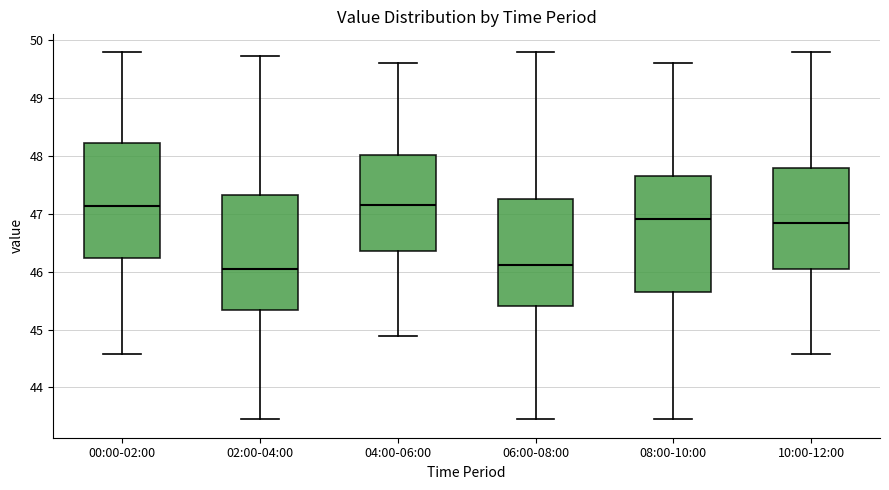

Where does the upper whisker of the box for 10:00-12:00 end on the y-axis? The values are not printed on the chart, so give them approximately, as read against the axis.

49.8